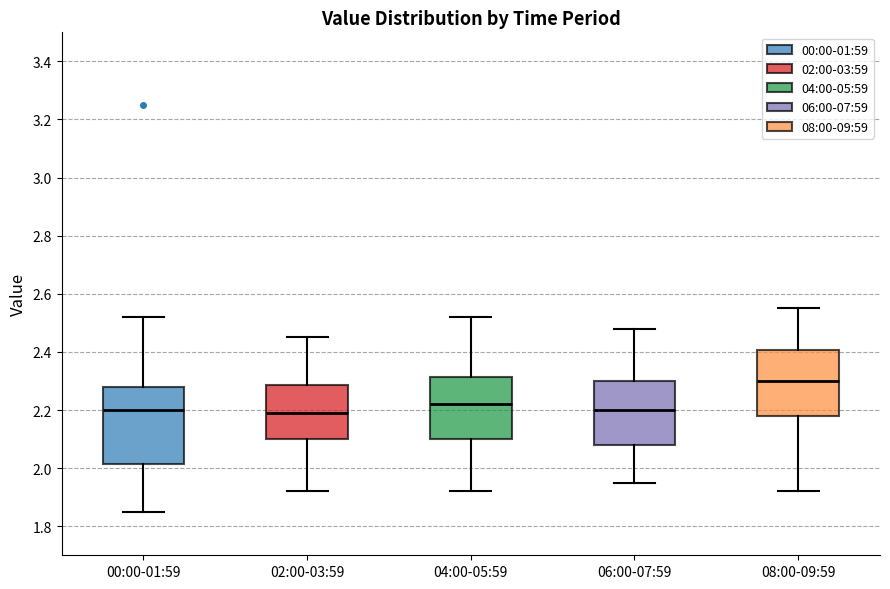

Where does the lower whisker of the box for 04:00-05:59 end on the y-axis? The values are not printed on the chart, so give them approximately, as read against the axis.

1.92